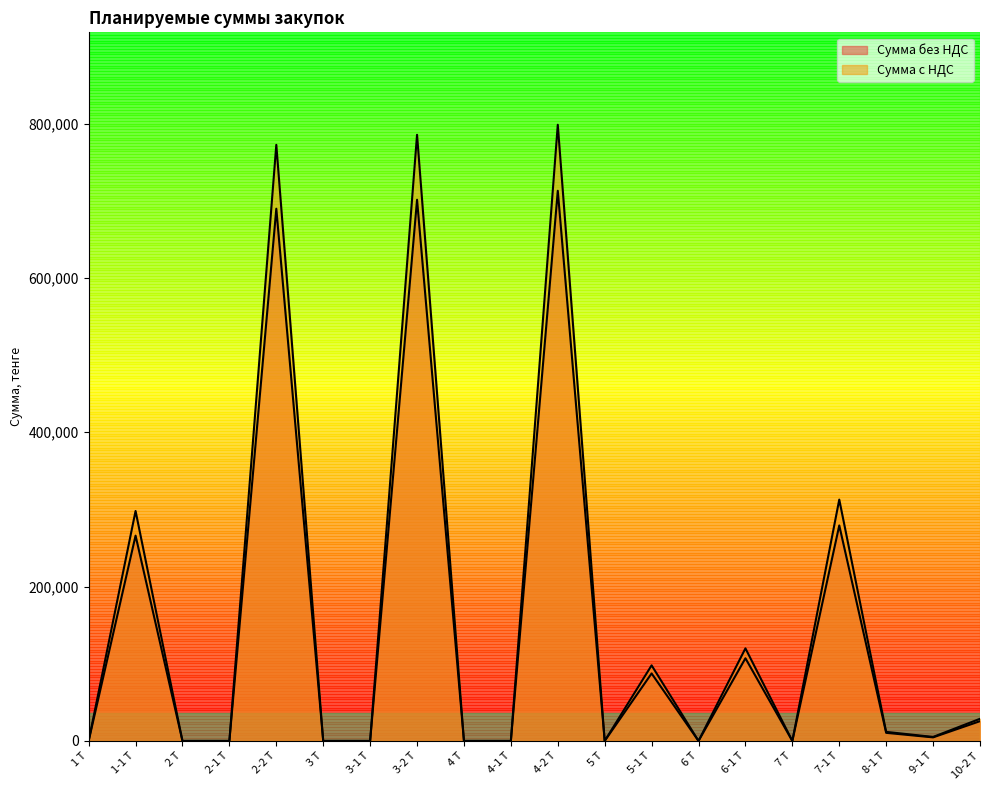

True or false: Сумма без НДС and Сумма с НДС intersect in this chart.

False